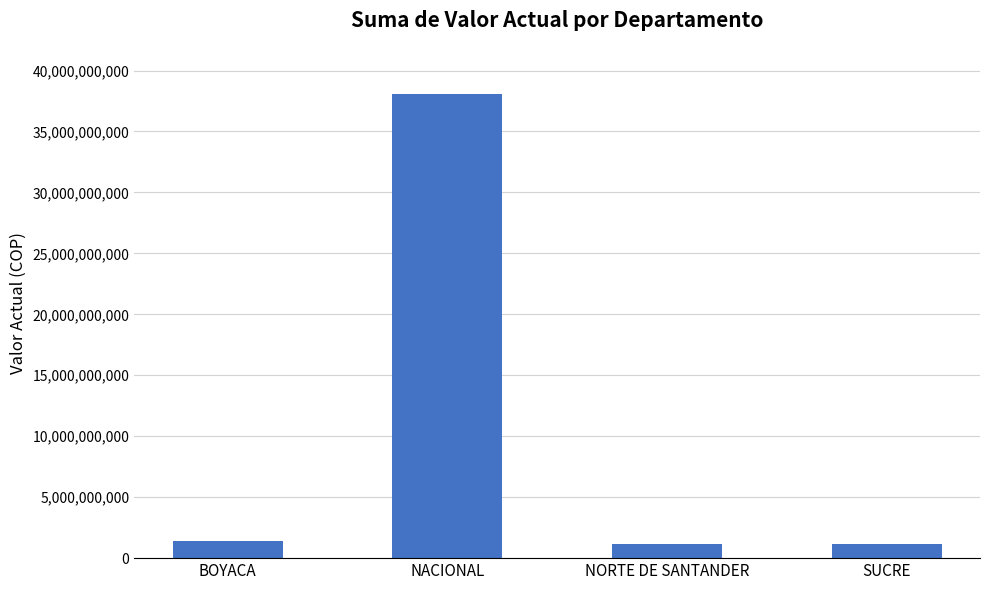

What is the minimum value shown in the chart?

1145897900